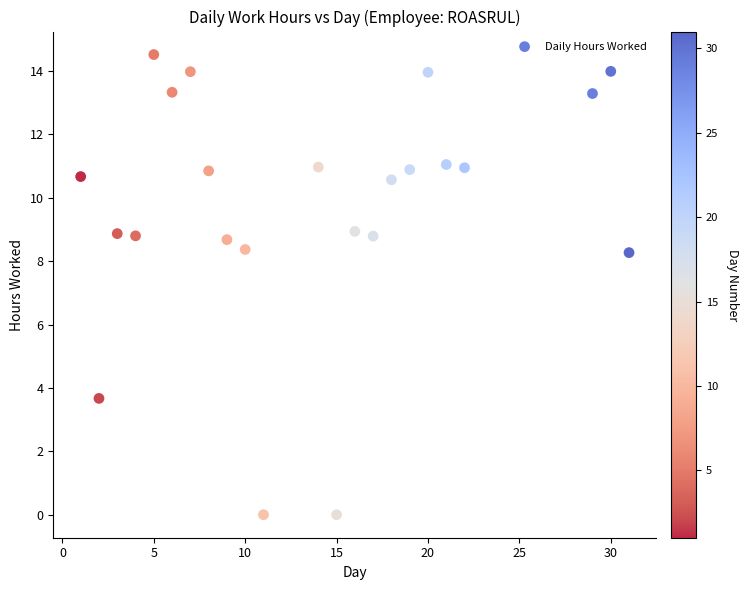

What is the range of Y values (max minus min)?

14.5